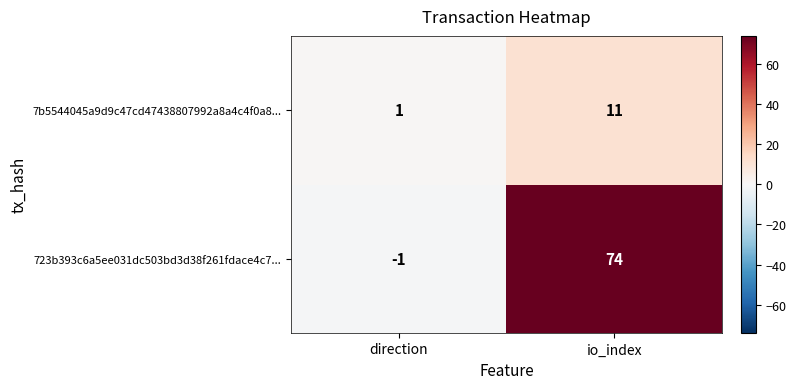

List the series in order of their overall mean, highest first.

723b393c6a5ee031dc503bd3d38f261fdace4c7..., 7b5544045a9d9c47cd47438807992a8a4c4f0a8...